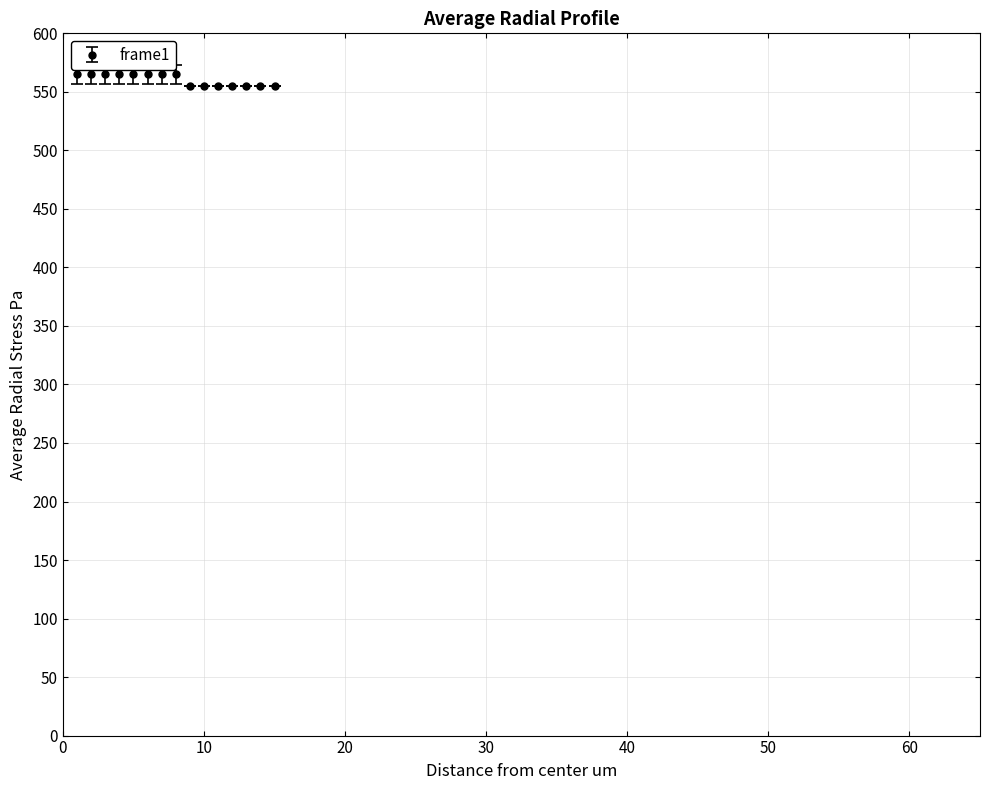

What is the maximum value shown in the chart?

565